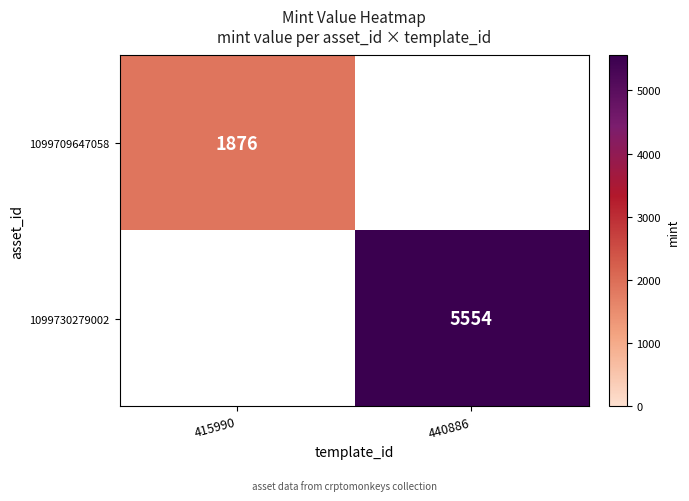

The value of 1099709647058 at 415990 is 1876. True or false?

True